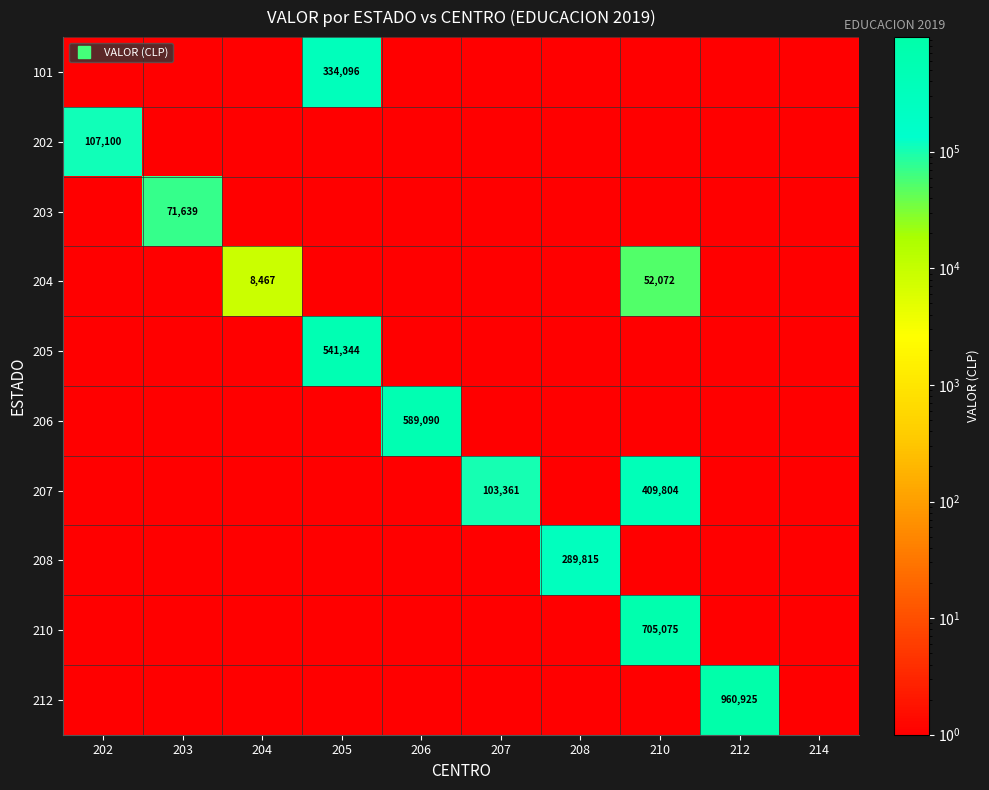

What is the difference between the maximum and second lowest values in the 205 series?

541343